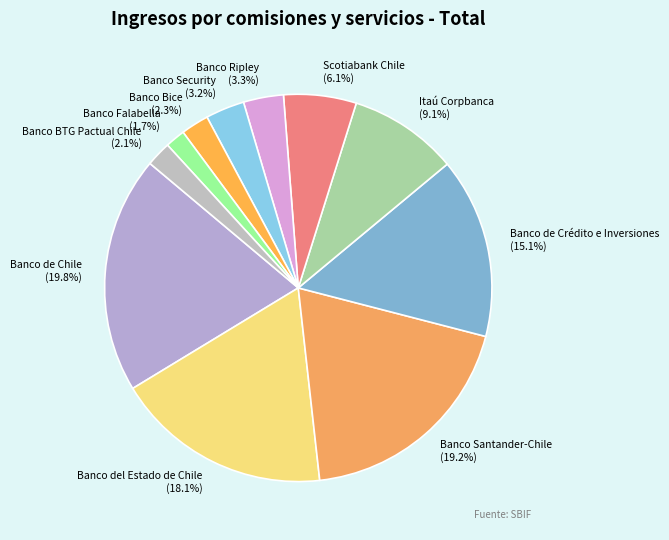

Which has a higher value, Banco Falabella or Banco Santander-Chile?

Banco Santander-Chile